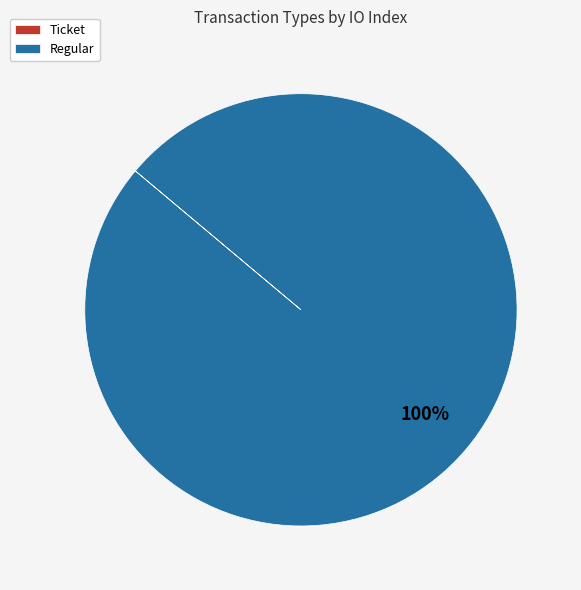

To the nearest percent, what percentage of the pie is Regular?

100%